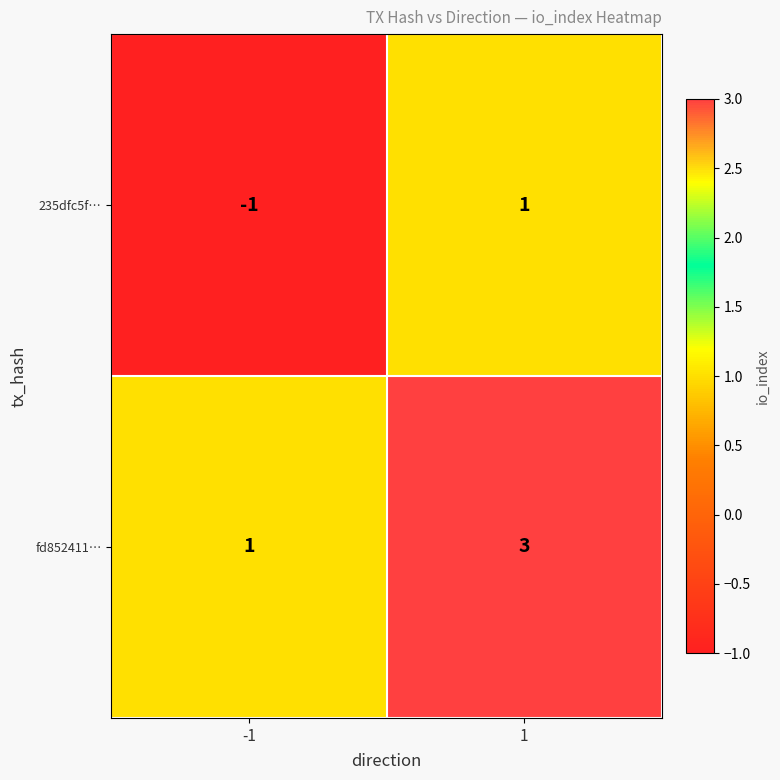

What is the sum of the fd852411… values at 1 and -1?

4